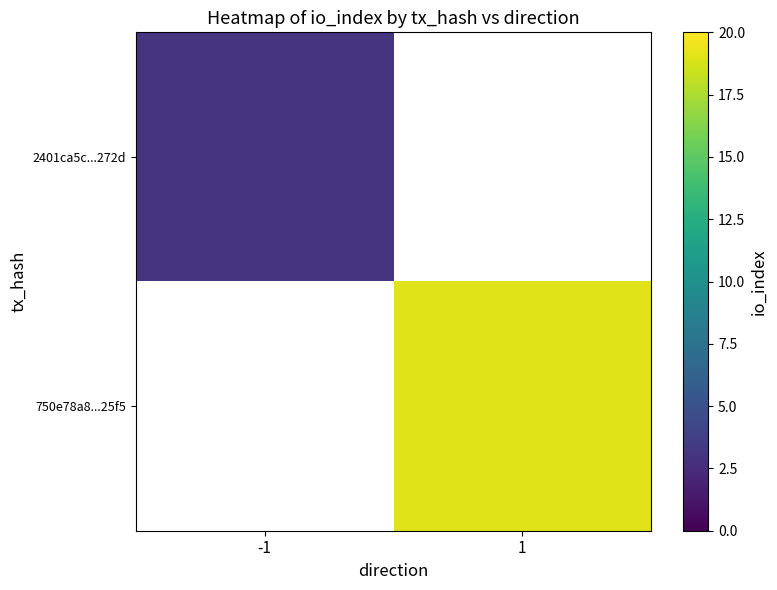

At how many categories does at least one series exceed 14?

1